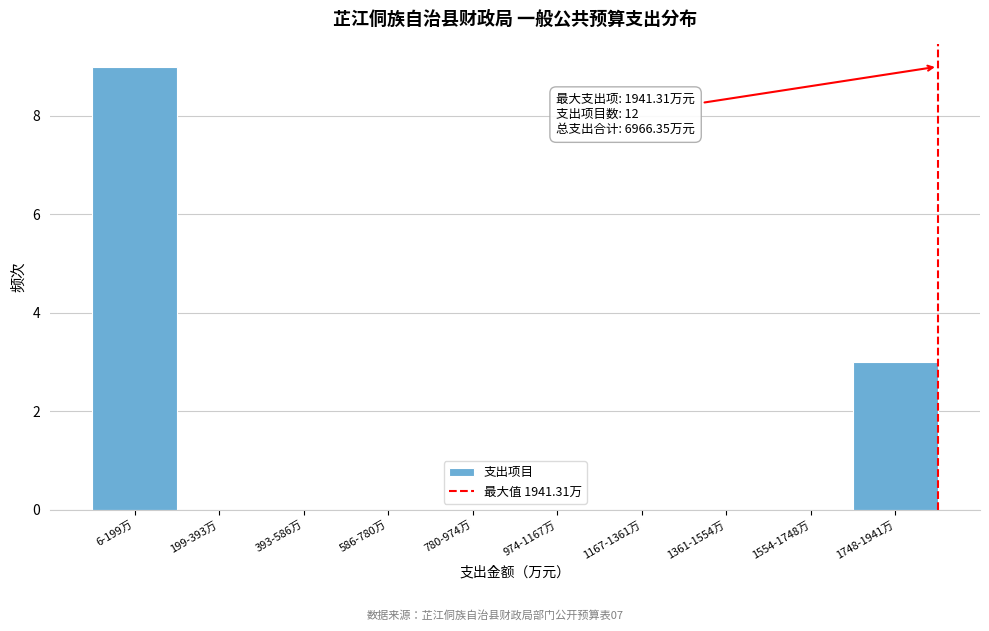

Reading left to right, extract all data points from this chart.

6-199万=9	199-393万=0	393-586万=0	586-780万=0	780-974万=0	974-1167万=0	1167-1361万=0	1361-1554万=0	1554-1748万=0	1748-1941万=3